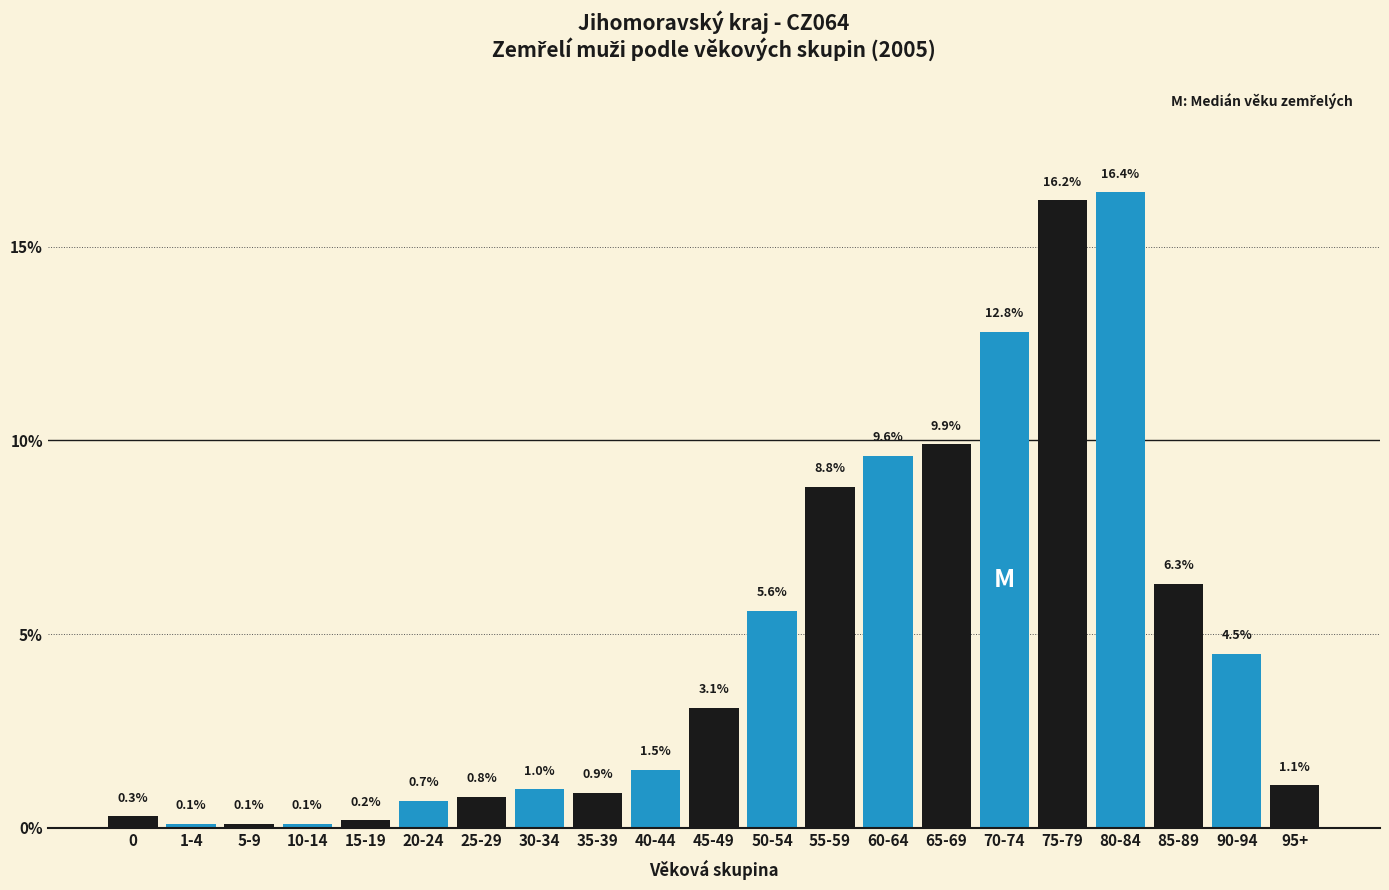

Reading right to left, what are all the values shown in this chart?

1.1	4.5	6.3	16.4	16.2	12.8	9.9	9.6	8.8	5.6	3.1	1.5	0.9	1.0	0.8	0.7	0.2	0.1	0.1	0.1	0.3